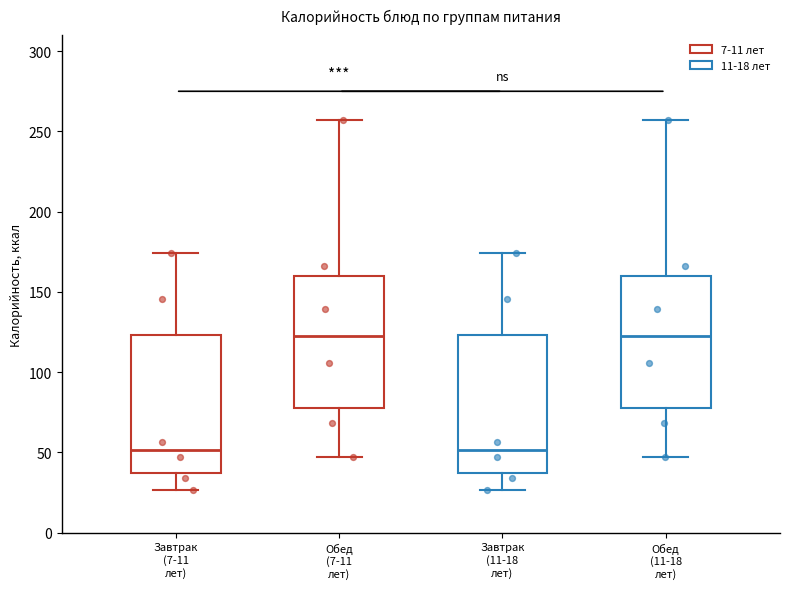

Where is the upper edge of the box for Завтрак (11-18 лет) on the y-axis? The values are not printed on the chart, so give them approximately, as read against the axis.

125